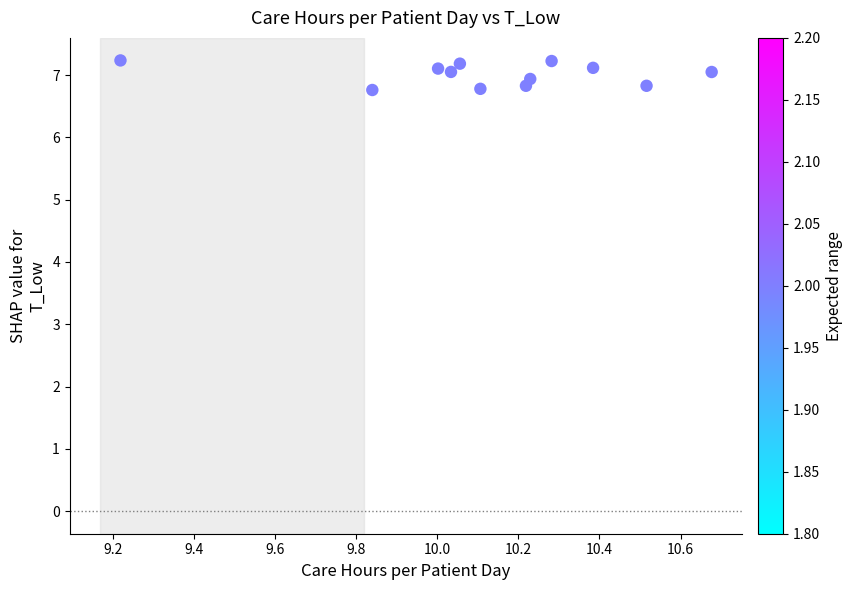

What is the range of X values (max minus min)?

1.5